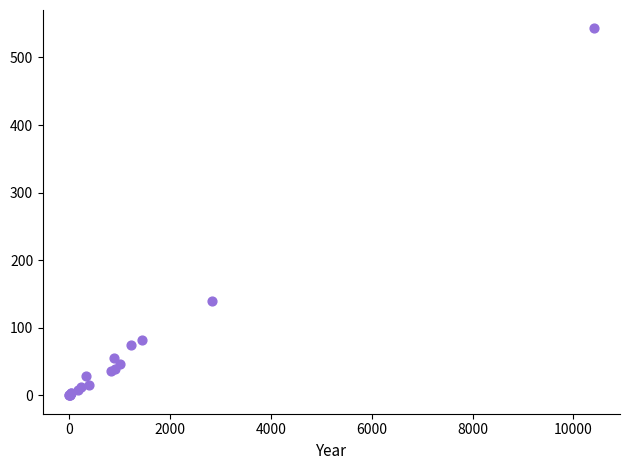

What Y value in the scatter plot is closest to 271?

139